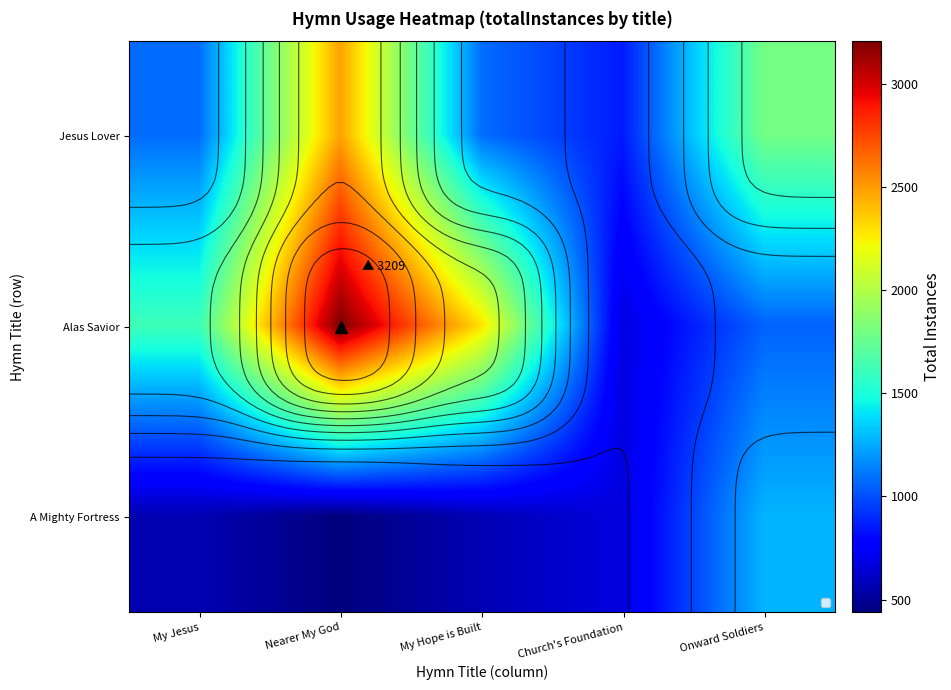

The value of Alas Savior at Onward Soldiers is 1693. True or false?

False